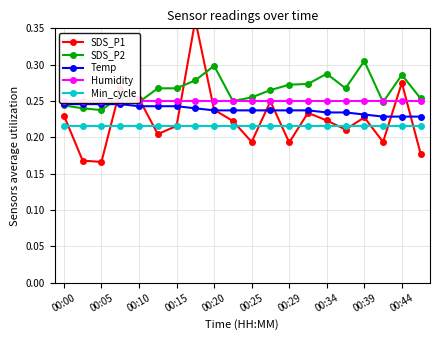

List the series in order of their overall mean, highest first.

SDS_P2, Humidity, Temp, SDS_P1, Min_cycle